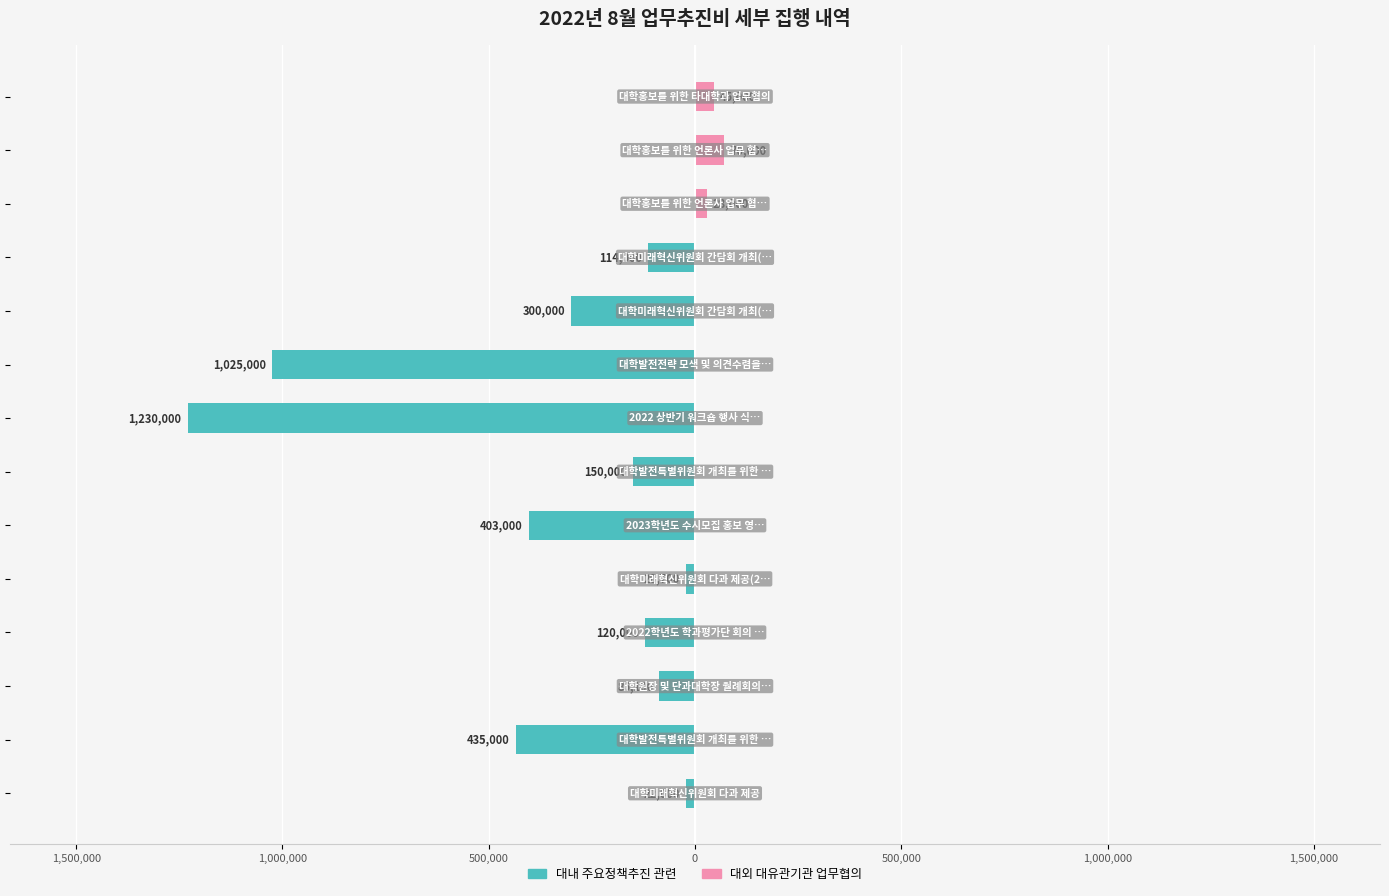

Rank the series by their average value, from highest to lowest.

대외 대유관기관 업무협의, 대내 주요정책추진 관련